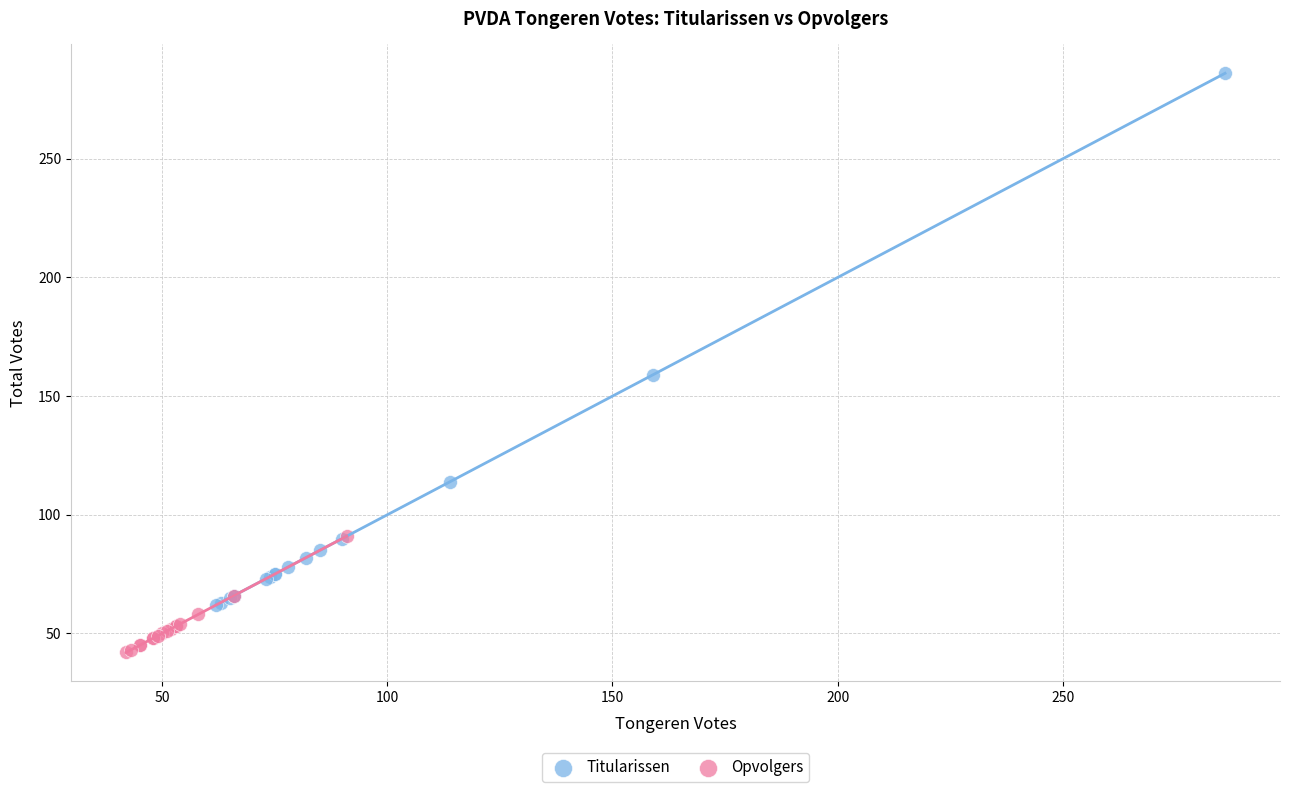

Which series has the largest Y range (max minus min)?

Titularissen